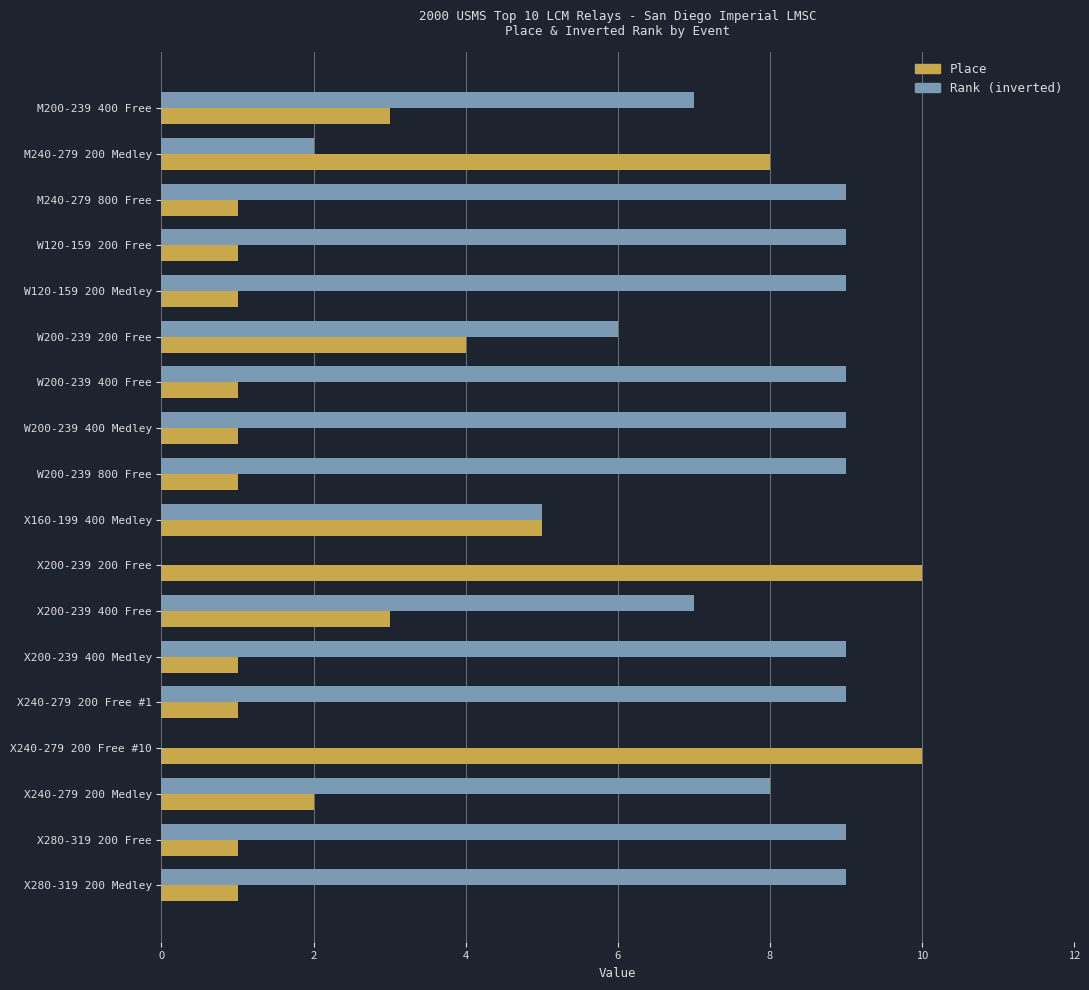

Which series has the largest total across all categories?

Rank (inverted)